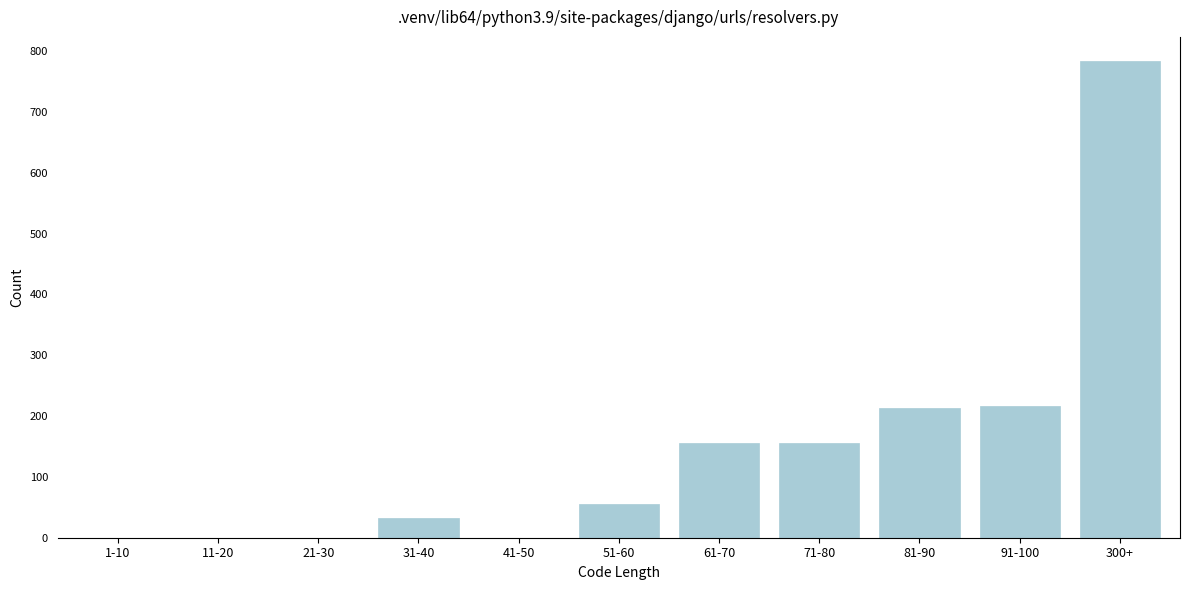

The chart shows a value of 56 at 51-60. True or false?

True